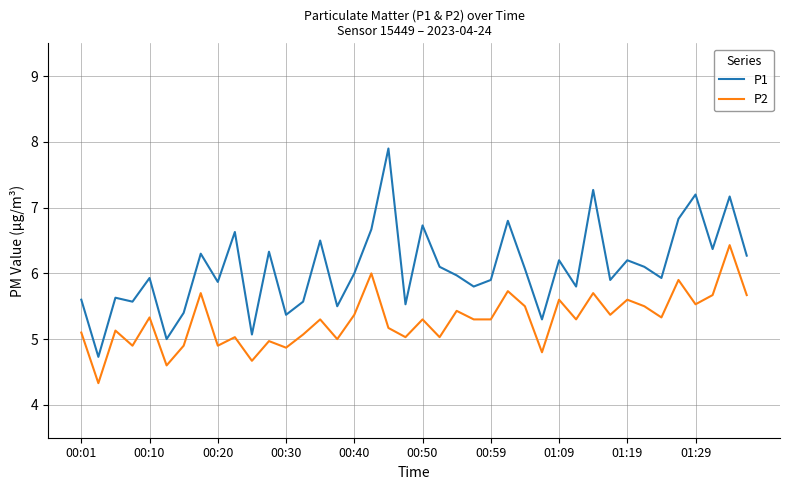

Which series has the largest range (max minus min)?

P1